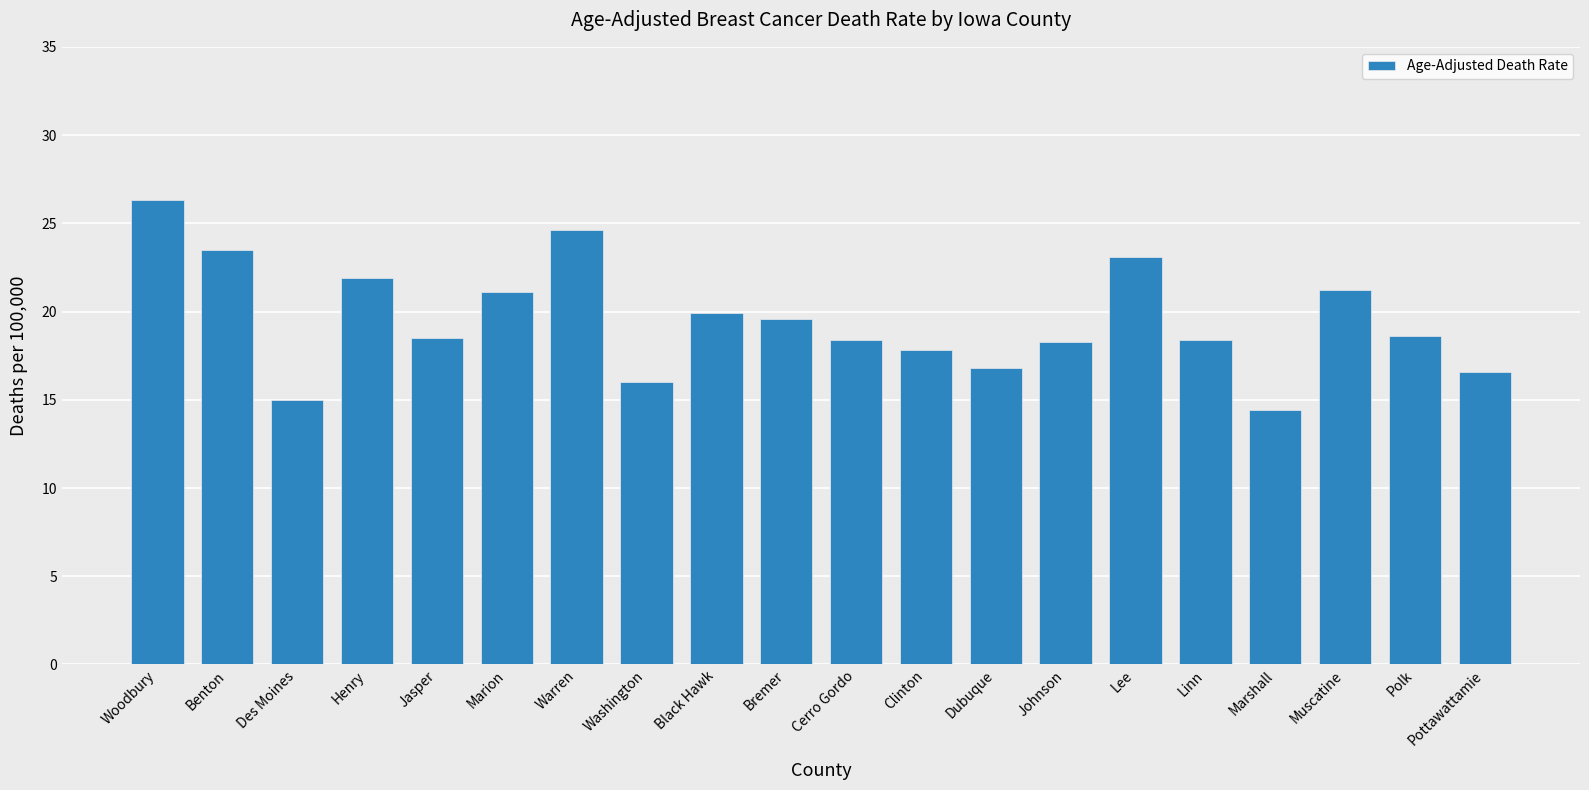

Which category has the highest value across all series?

Woodbury